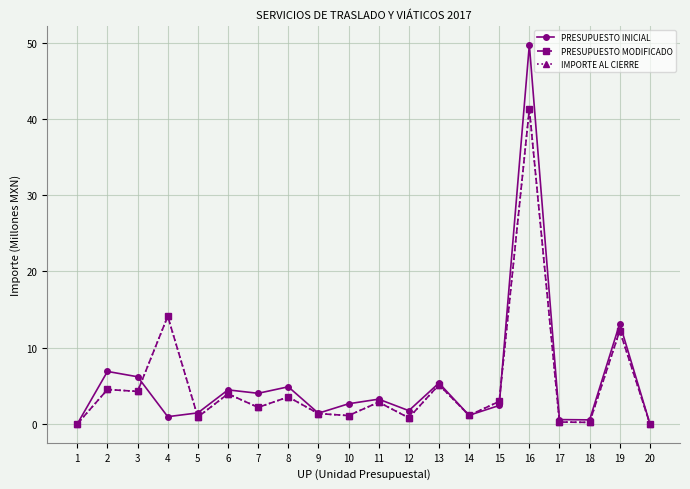

What is the value of the PRESUPUESTO MODIFICADO point at the 16th from the left?

41.3